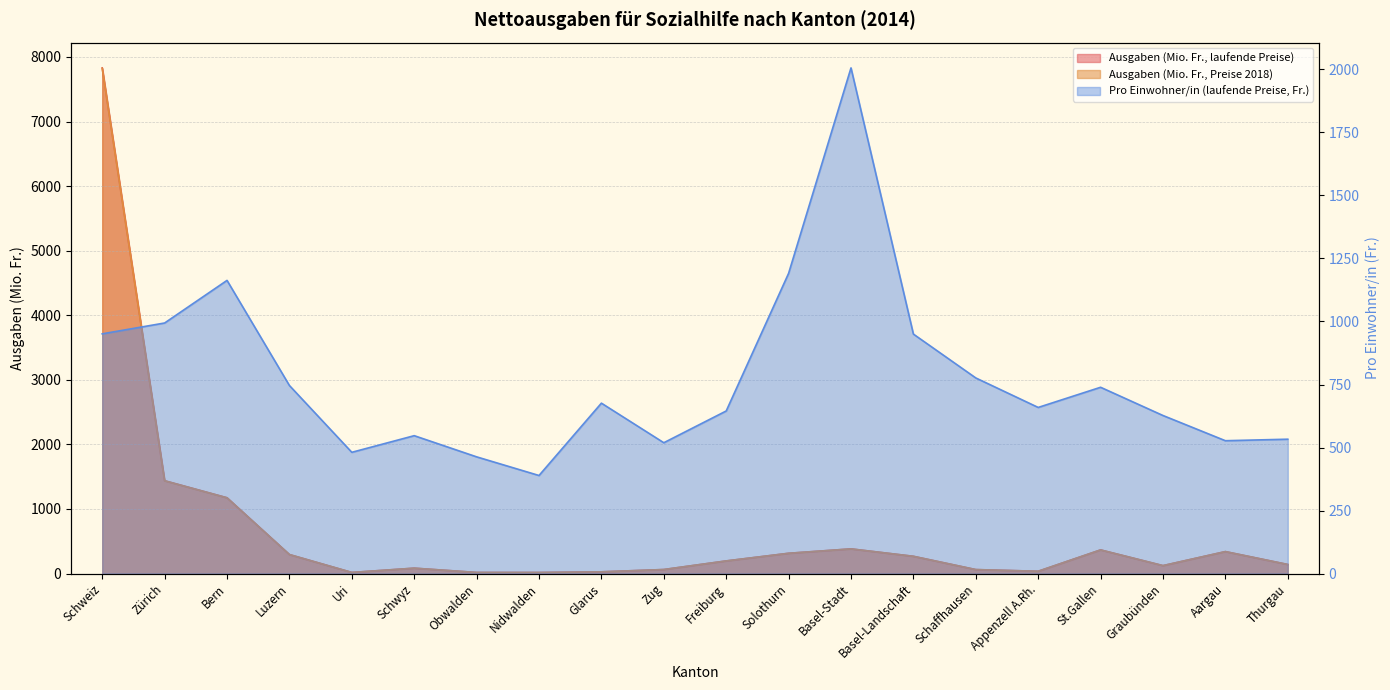

What is the difference between the maximum and minimum values in the Ausgaben (Mio. Fr., laufende Preise) series?

7814.0